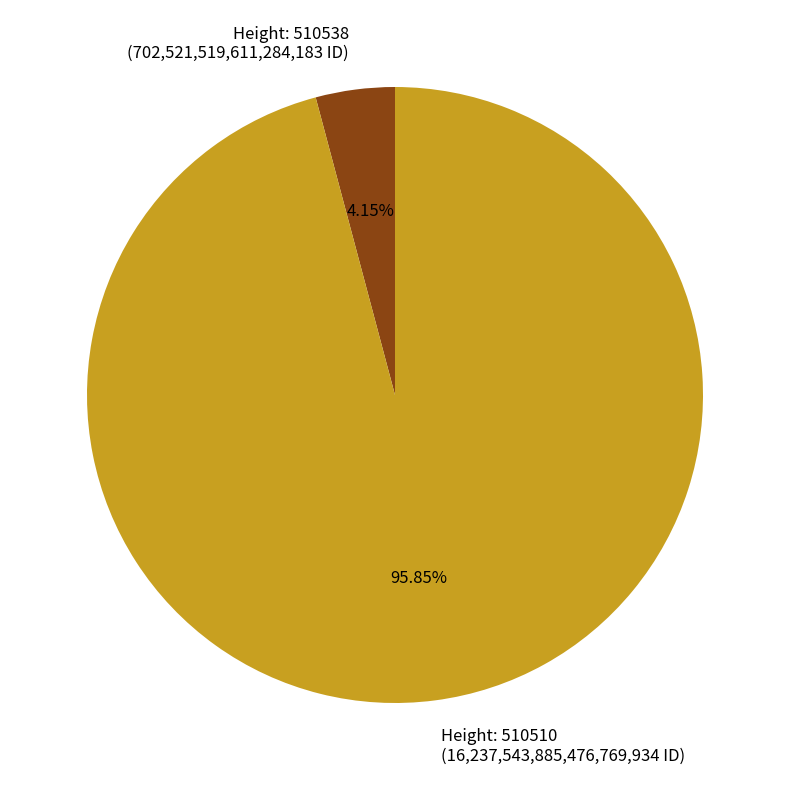

Rank the categories by value from lowest to highest.

Height: 510538 (702,521,519,611,284,183 ID), Height: 510510 (16,237,543,885,476,769,934 ID)